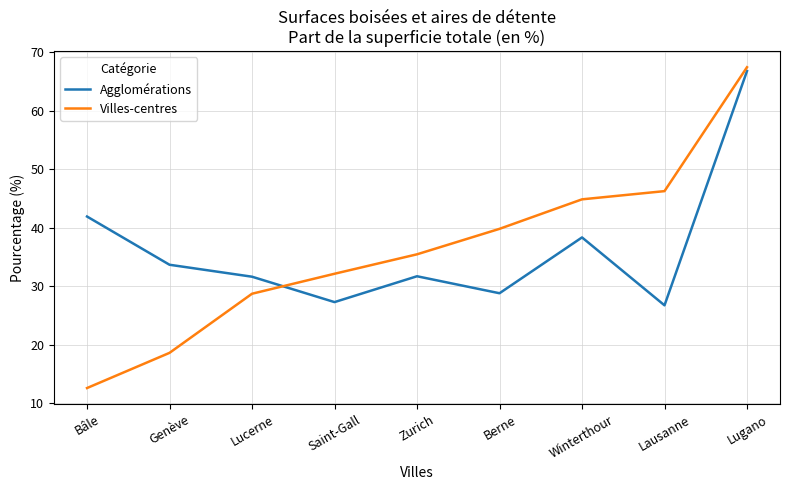

Count the number of data series in this chart.

2